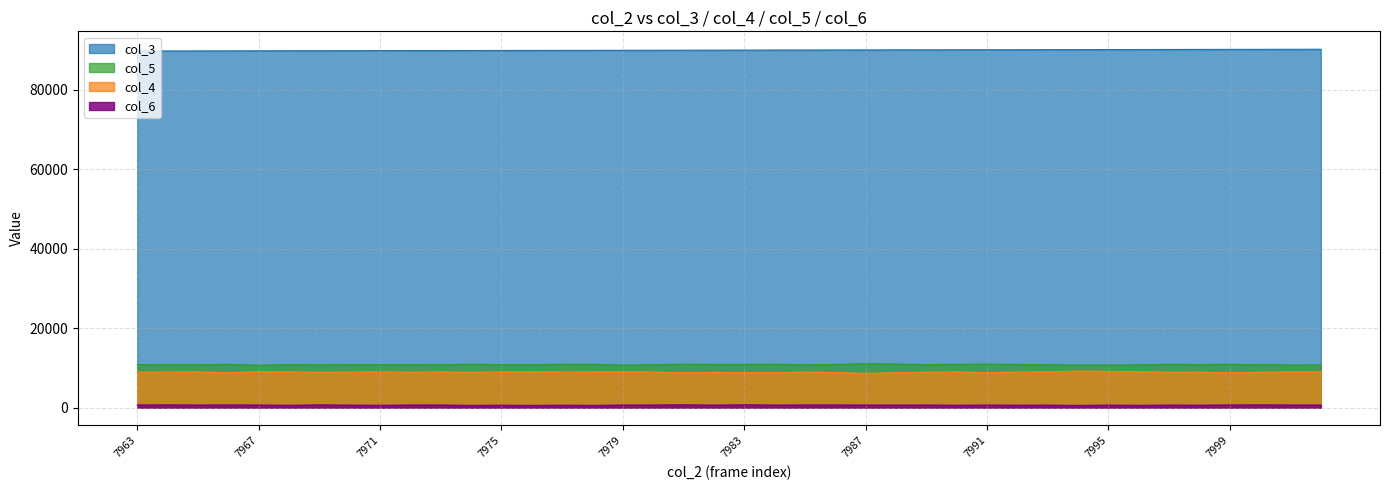

List the labels in order of col_3 value, smallest first.

7963, 7964, 7965, 7966, 7967, 7968, 7969, 7970, 7971, 7972, 7973, 7974, 7975, 7976, 7977, 7978, 7979, 7980, 7981, 7982, 7983, 7984, 7985, 7986, 7987, 7988, 7989, 7990, 7991, 7992, 7993, 7994, 7995, 7996, 7997, 7998, 7999, 8000, 8001, 8002